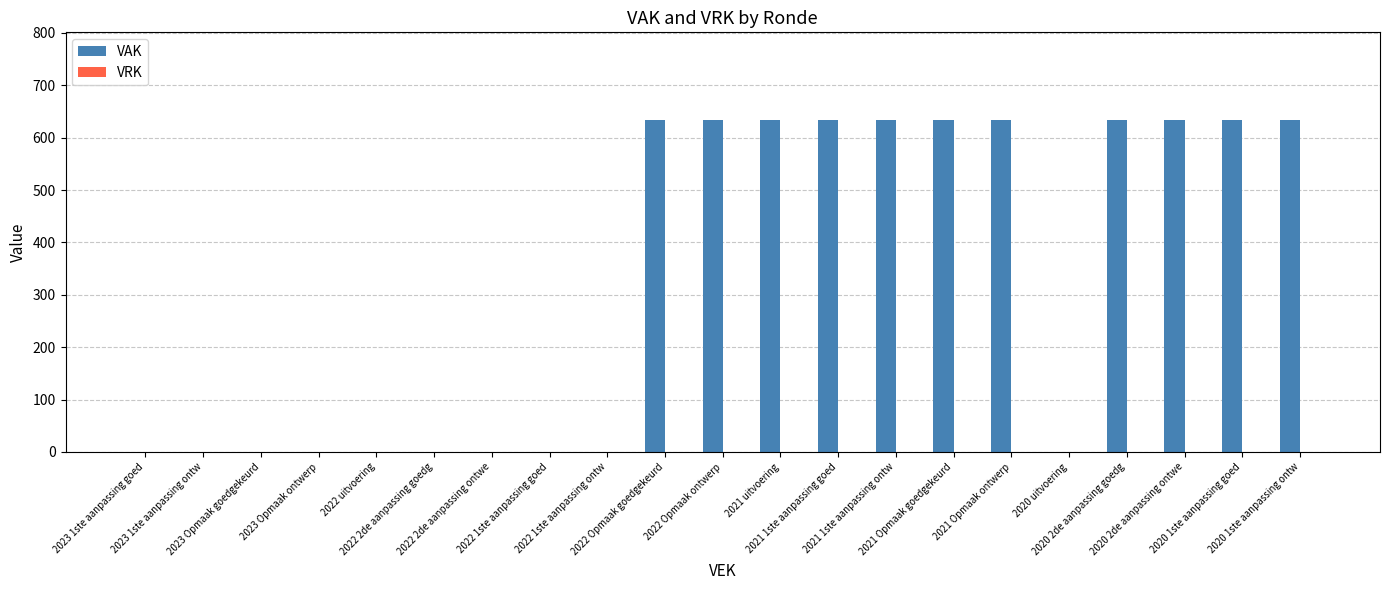

What is the sum of all values?

6963